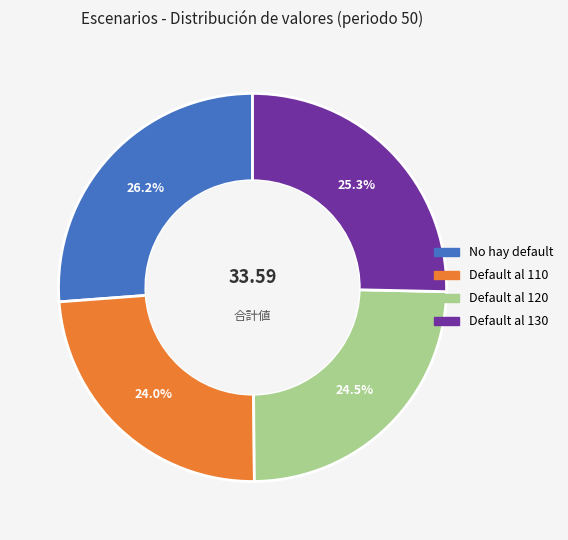

Approximately how many times larger is the value at Default al 120 compared to Default al 110?

1.0